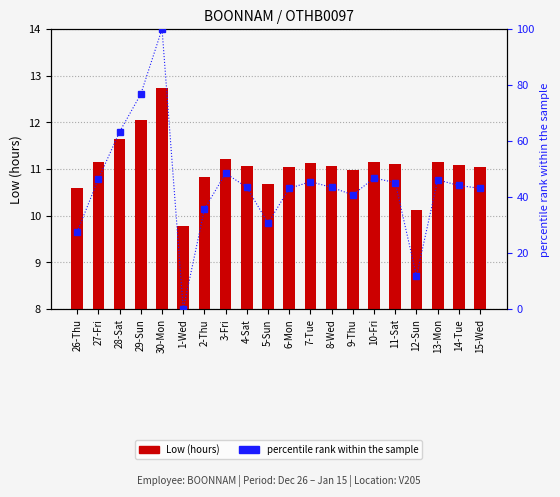

What is the difference between the maximum and minimum values in the Low (hours) series?

3.0